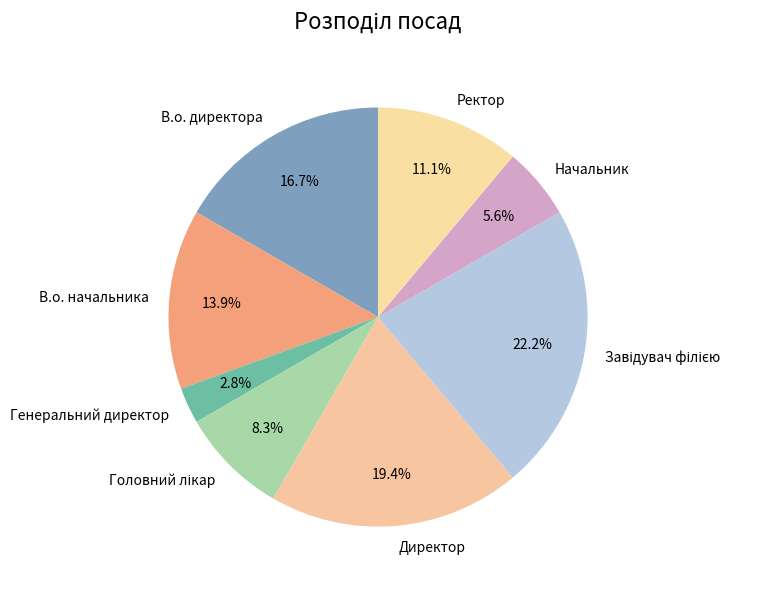

What portion of the pie excludes В.о. начальника?

86.1%